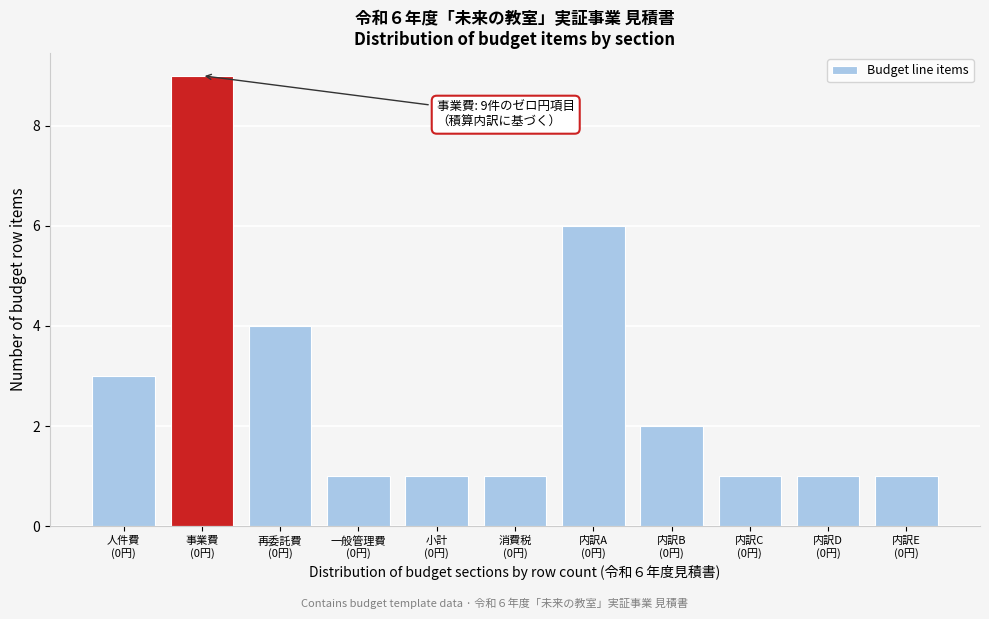

Reading left to right, extract all data points from this chart.

3	9	4	1	1	1	6	2	1	1	1